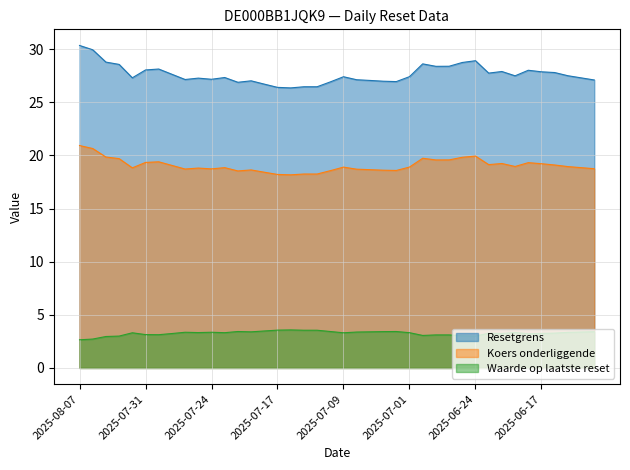

Does the chart display data point markers on the line(s)?

No